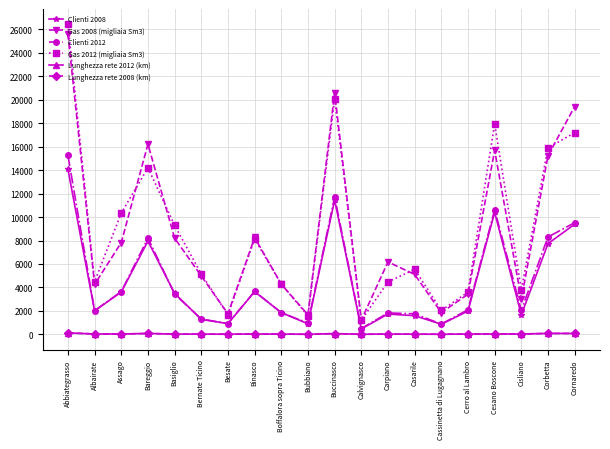

True or false: Gas 2008 (migliaia Sm3) and Lunghezza rete 2008 (km) cross at least once.

False